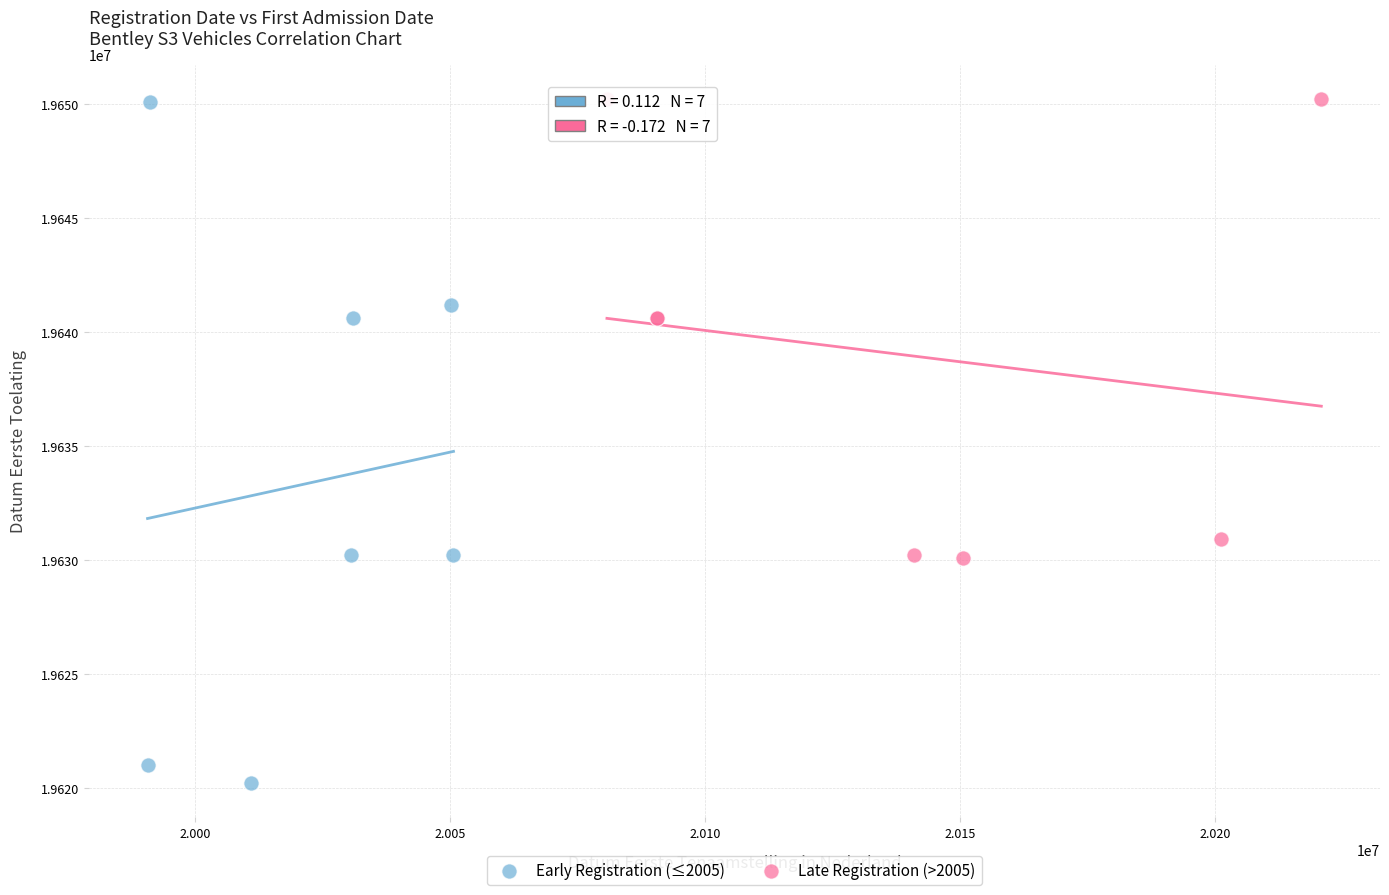

Which series has the widest spread of Y values?

Early Registration (≤2005)